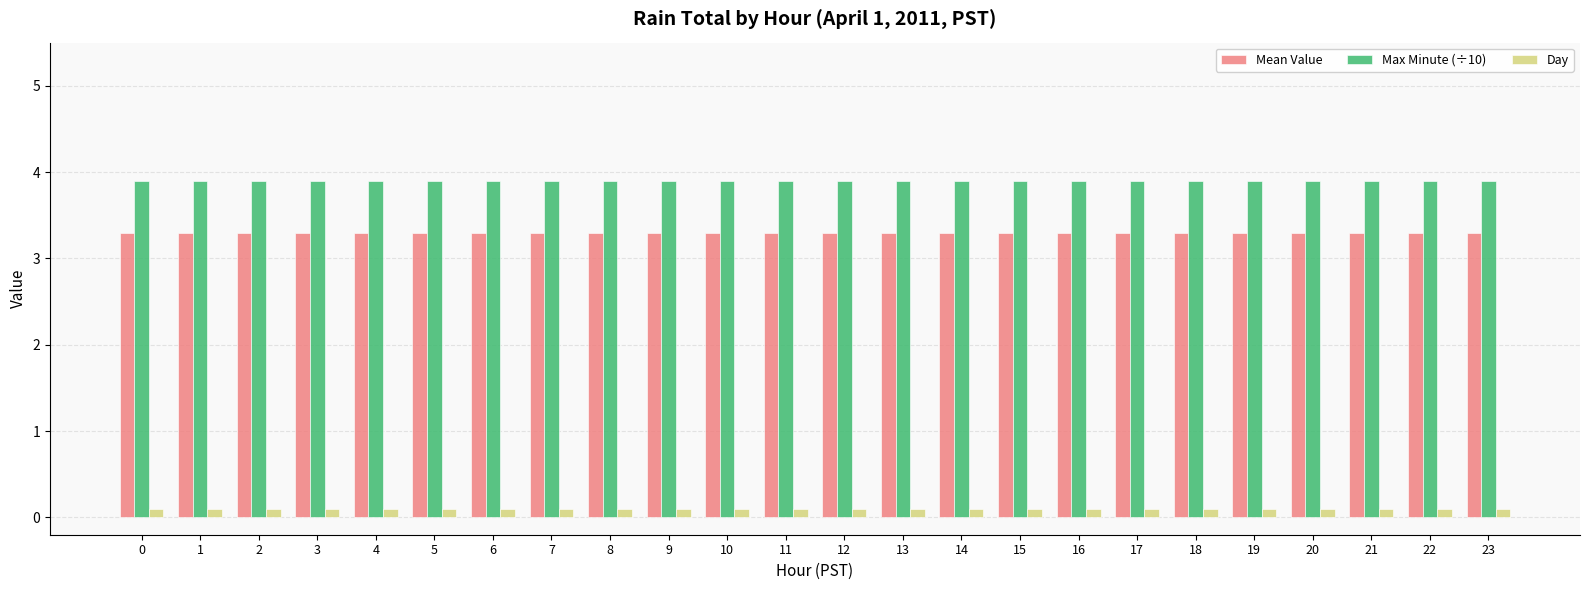

The value of Max Minute (÷10) at 13 is 3.9. True or false?

True